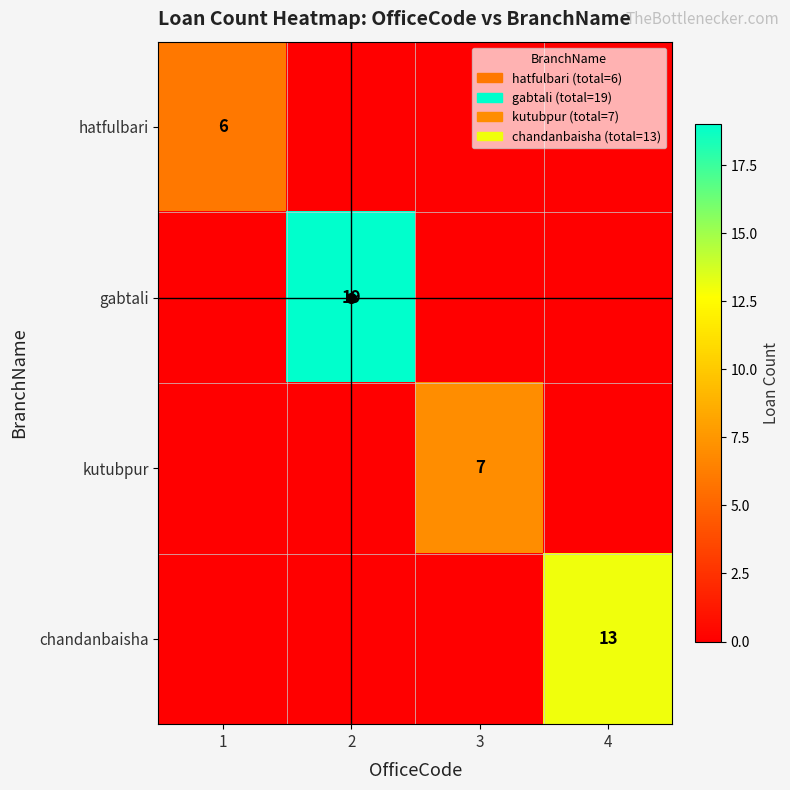

Is it true that hatfulbari equals 6 at 1?

True